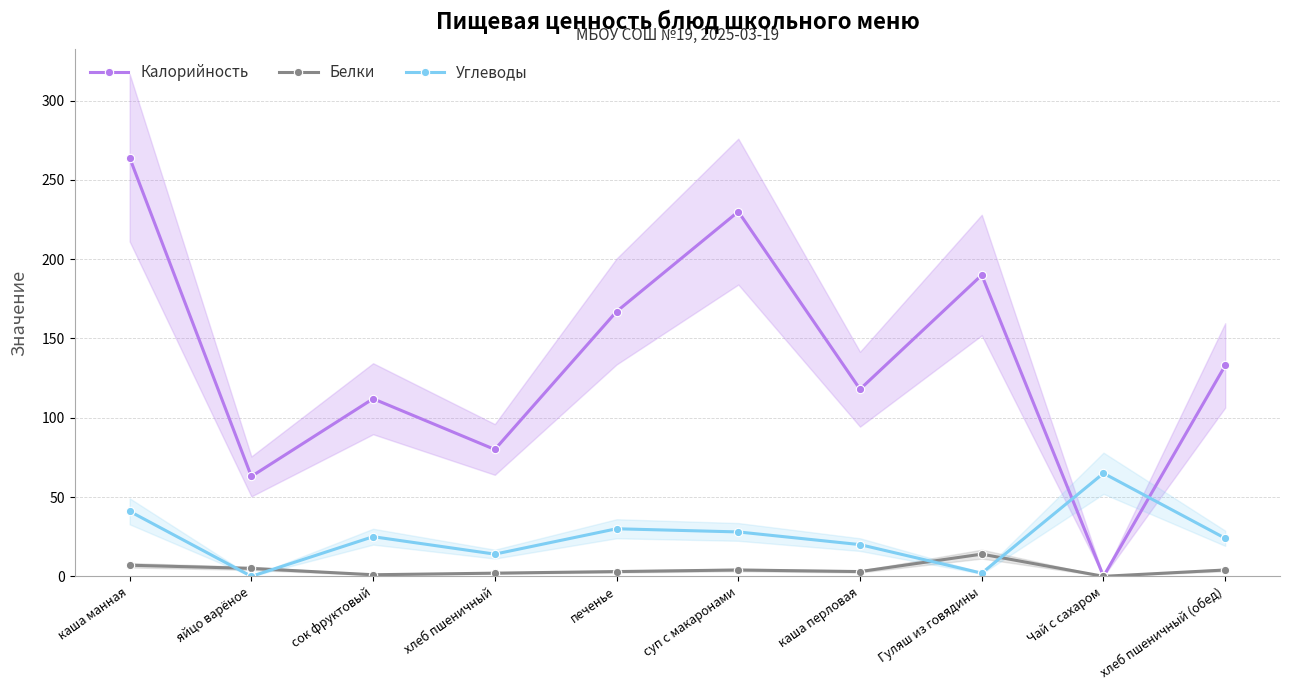

Which series has the largest total across all categories?

Калорийность